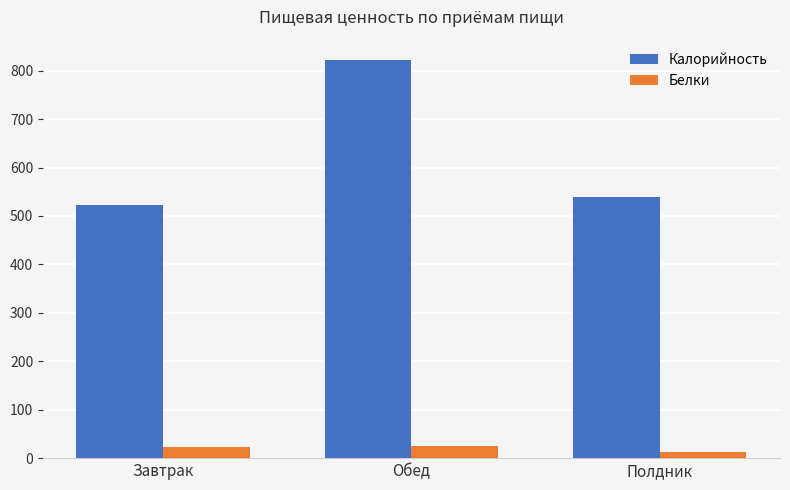

At which label is Белки closest to 18?

Завтрак